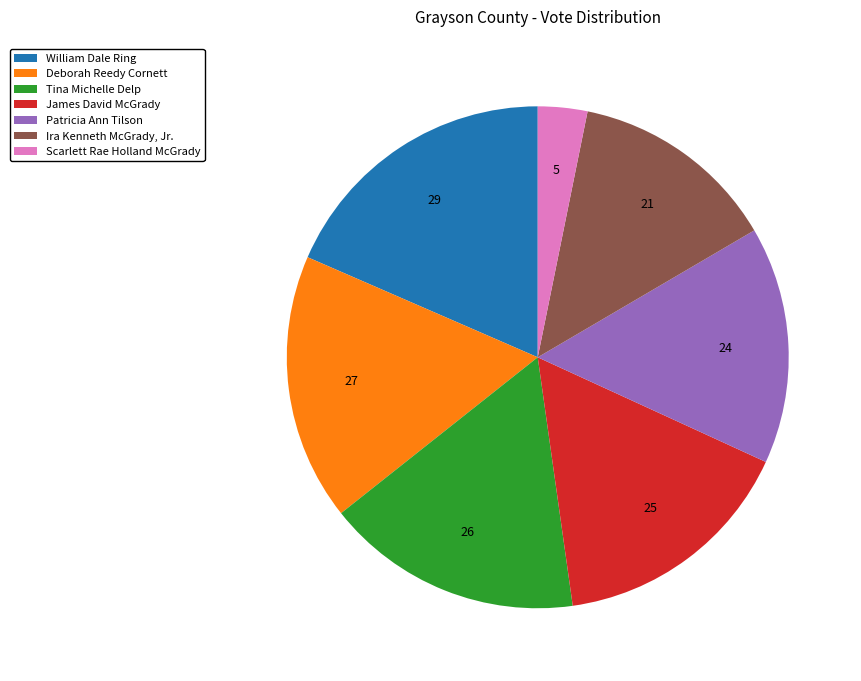

Approximately how many times larger is the value at Tina Michelle Delp compared to Patricia Ann Tilson?

1.1